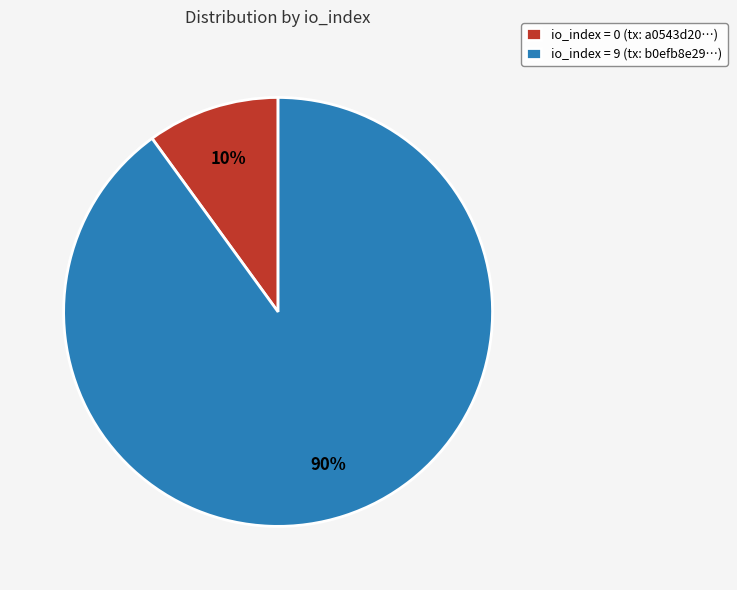

Which slice is the largest?

io_index = 9 (tx: b0efb8e29…)